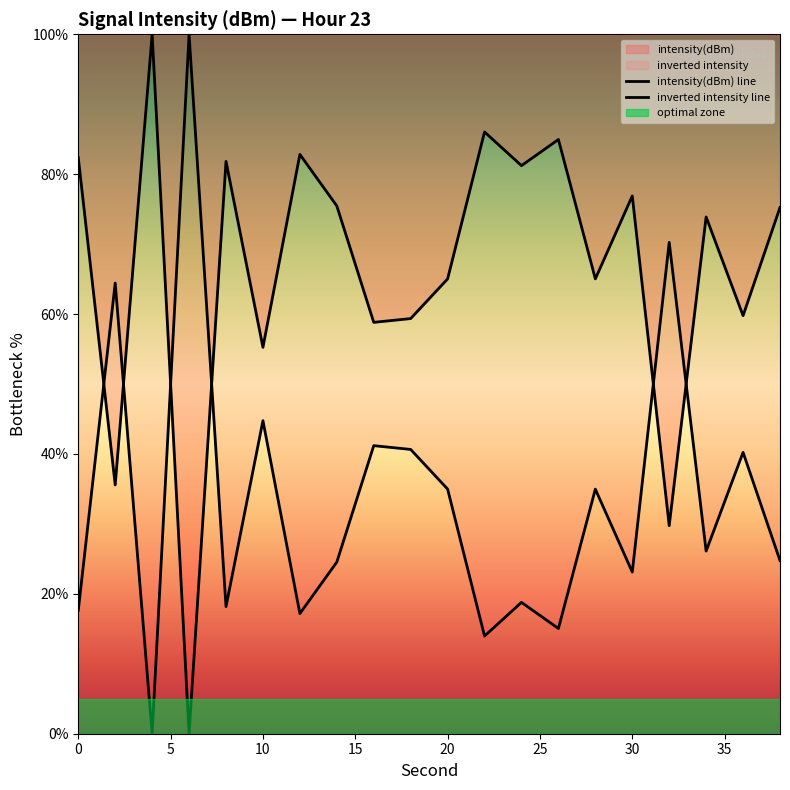

Where is the first local maximum?

2